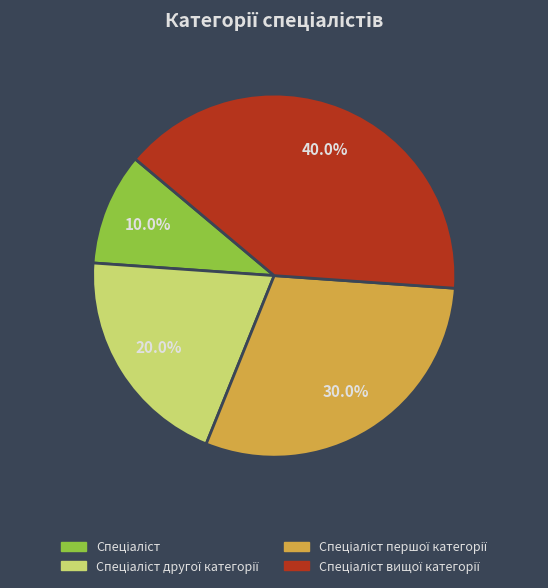

To the nearest percent, what is the difference between the largest and smallest slice percentages?

30%